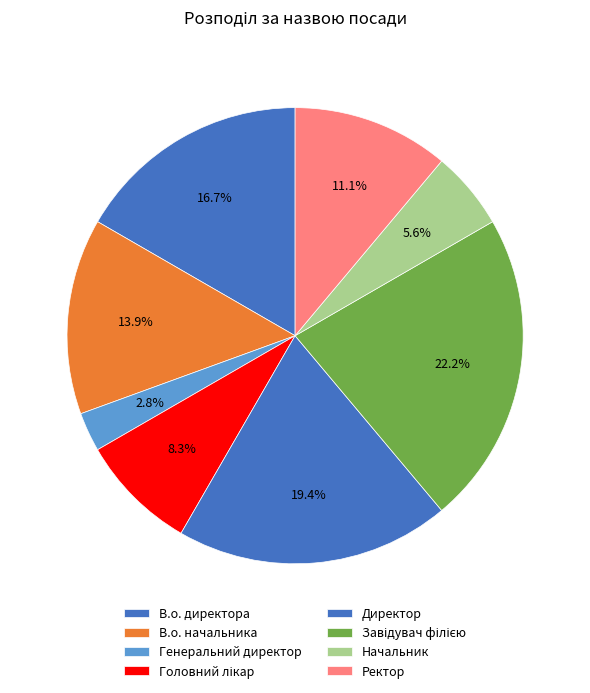

Is the sum of В.о. начальника and Генеральний директор greater than half?

No